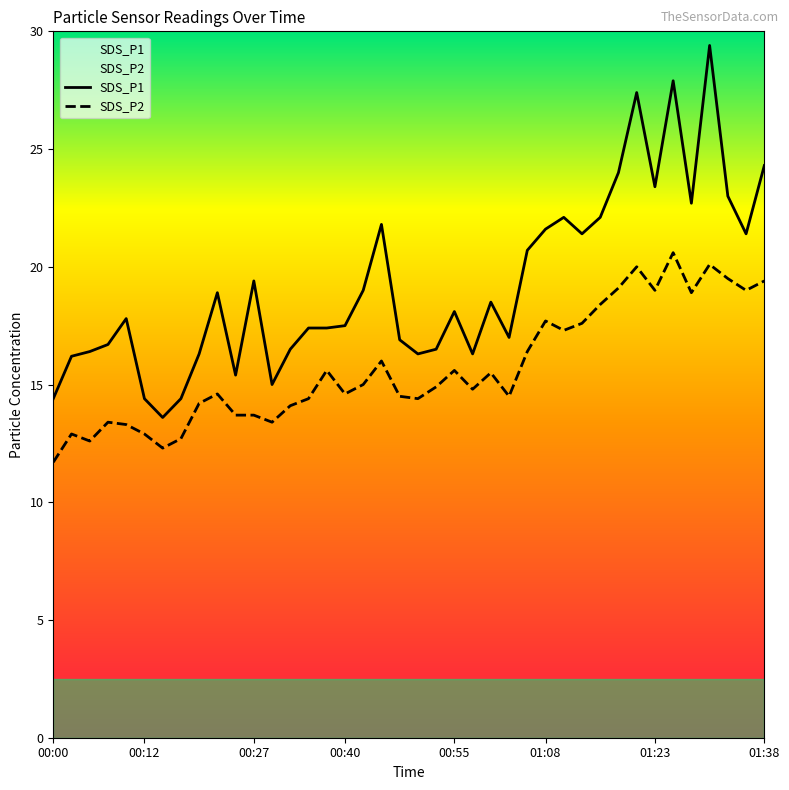

What position from the left is 00:07?

4